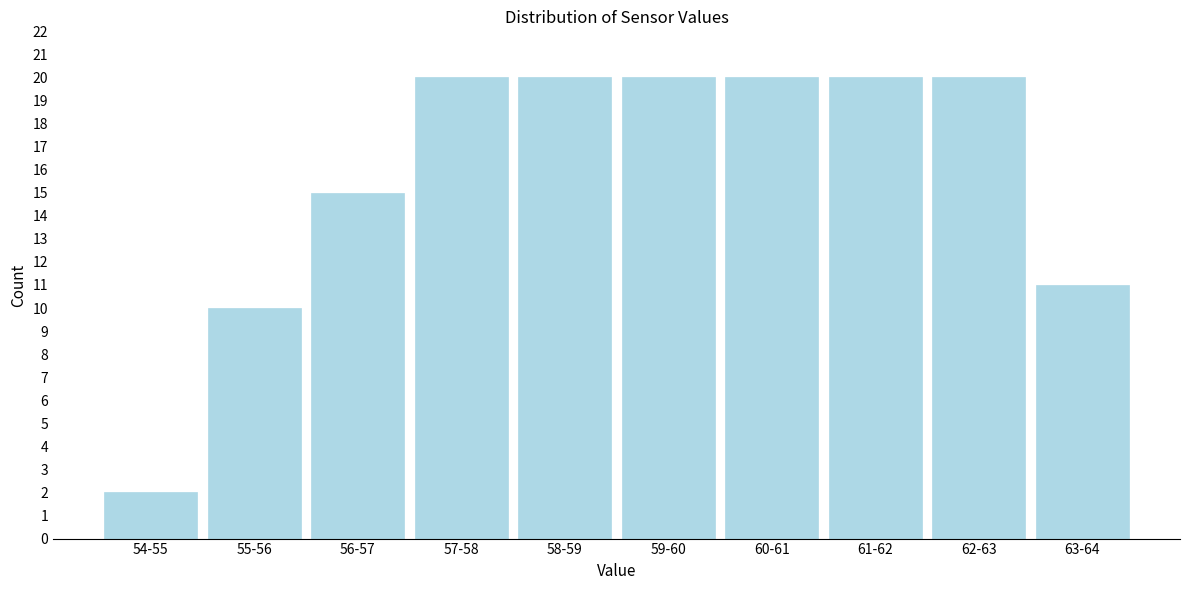

Reading left to right, transcribe all the data shown in this chart.

54-55=2	55-56=10	56-57=15	57-58=20	58-59=20	59-60=20	60-61=20	61-62=20	62-63=20	63-64=11